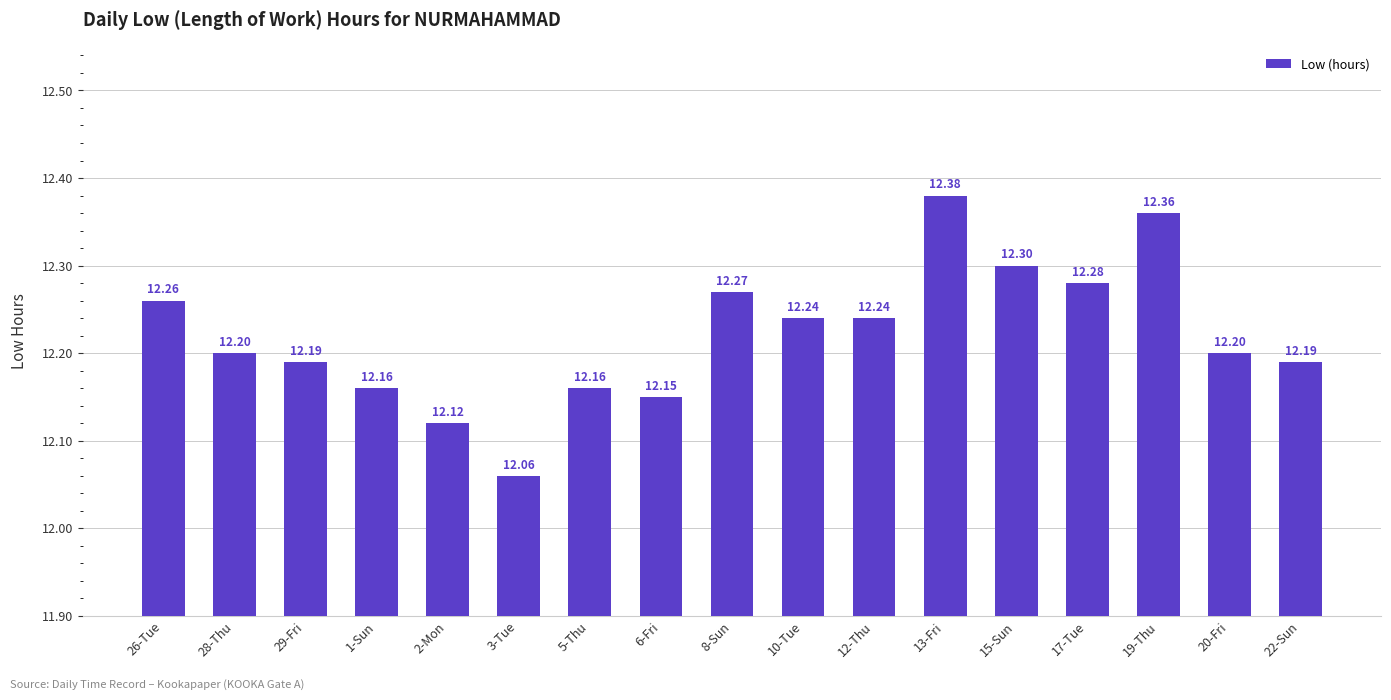

Reading left to right, transcribe all the data shown in this chart.

12.3	12.2	12.2	12.2	12.1	12.1	12.2	12.2	12.3	12.2	12.2	12.4	12.3	12.3	12.4	12.2	12.2